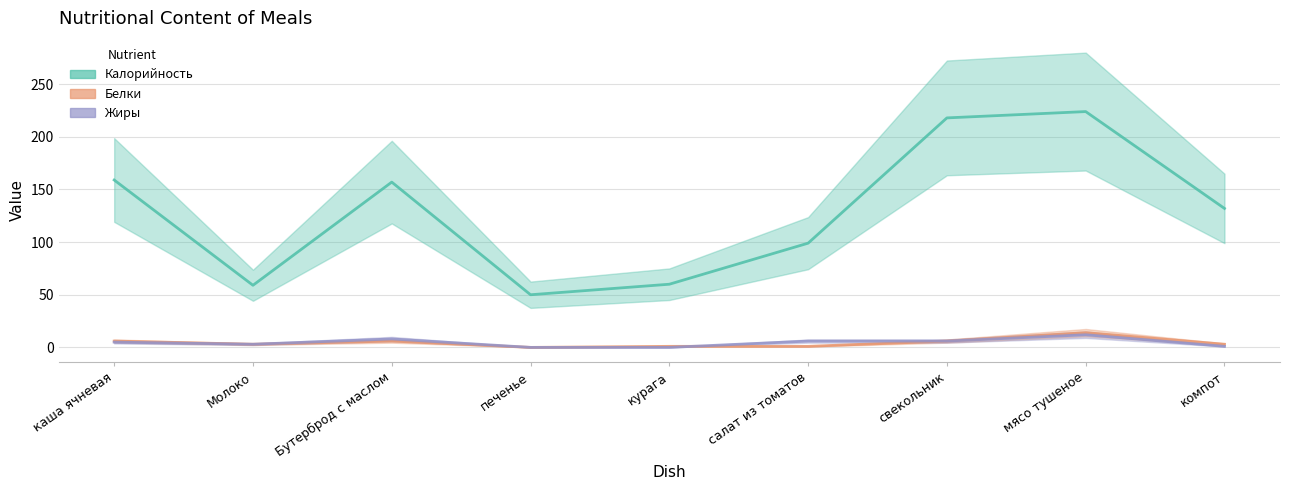

What is the difference between the Жиры values at компот and Молоко?

2